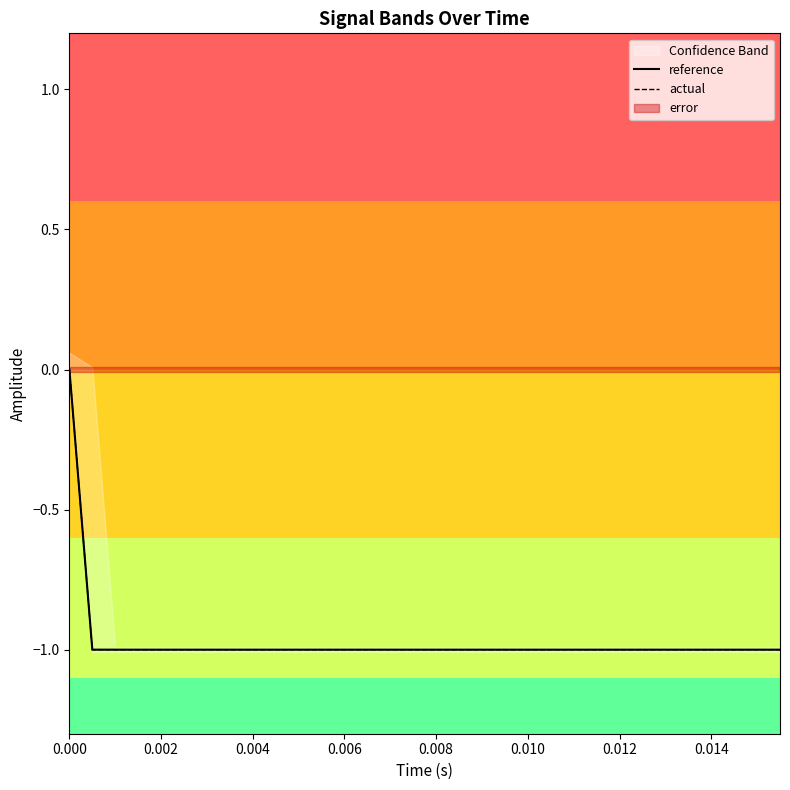

True or false: reference has more than 2 interior local peaks.

False